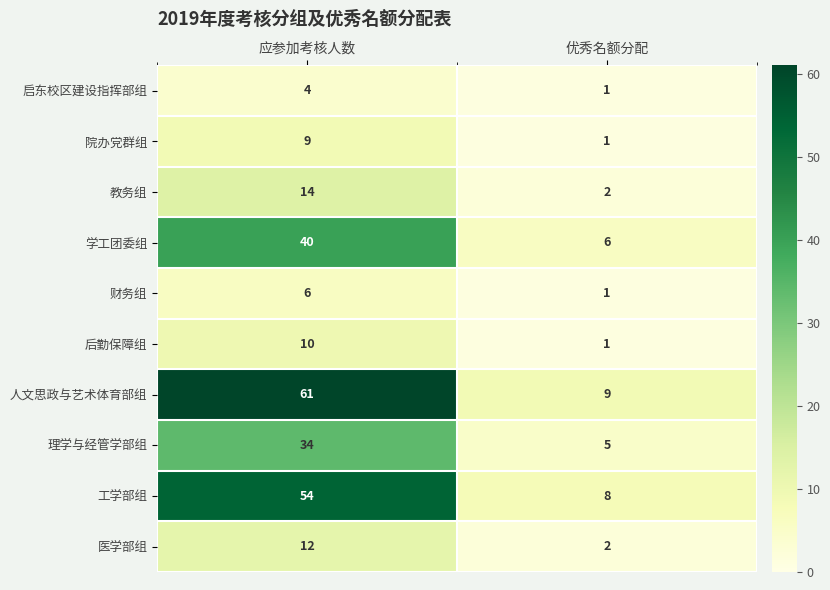

At which label does 理学与经管学部组 reach its minimum?

优秀名额分配